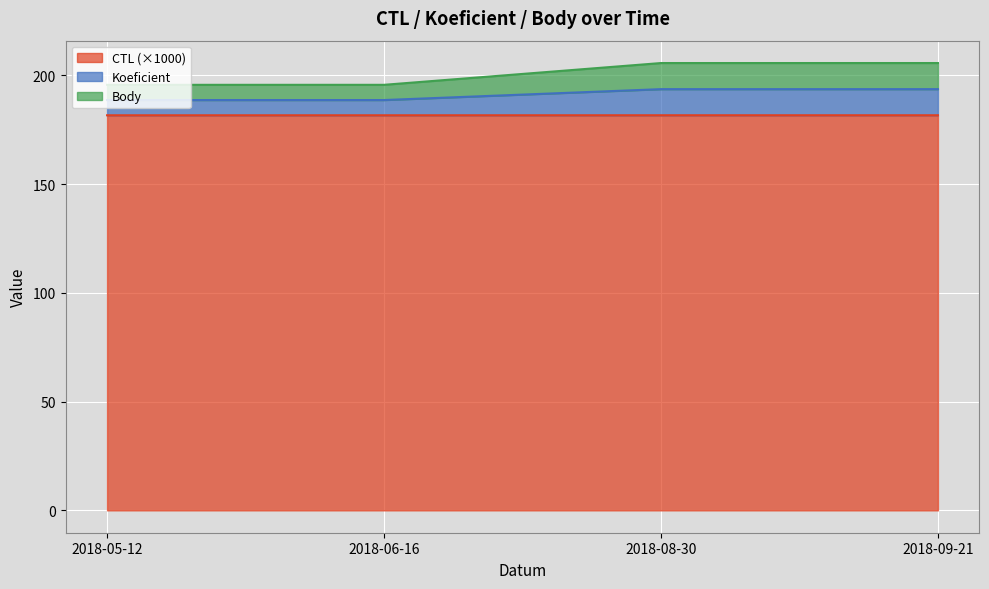

What position from the left is 2018-09-21?

4